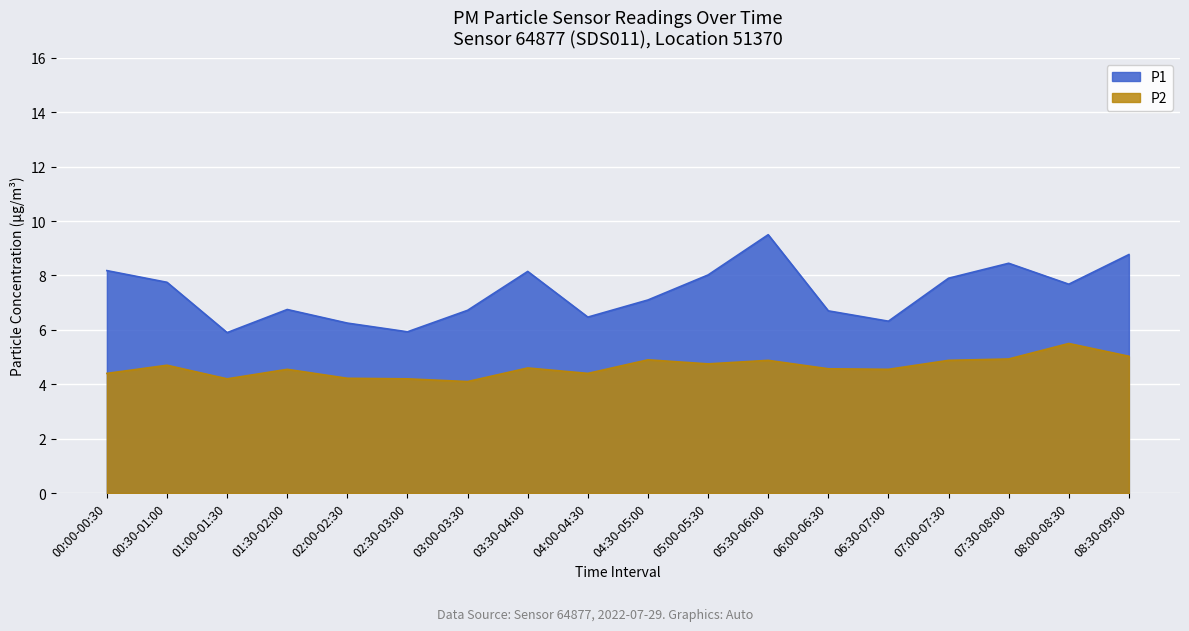

Reading left to right, what are all the values shown in this chart?

P1: 00:00-00:30=8.2	00:30-01:00=7.8	01:00-01:30=5.9	01:30-02:00=6.8	02:00-02:30=6.2	02:30-03:00=5.9	03:00-03:30=6.7	03:30-04:00=8.2	04:00-04:30=6.5	04:30-05:00=7.1	05:00-05:30=8.0	05:30-06:00=9.5	06:00-06:30=6.7	06:30-07:00=6.3	07:00-07:30=7.9	07:30-08:00=8.4	08:00-08:30=7.7	08:30-09:00=8.8
P2: 00:00-00:30=4.4	00:30-01:00=4.7	01:00-01:30=4.2	01:30-02:00=4.5	02:00-02:30=4.2	02:30-03:00=4.2	03:00-03:30=4.1	03:30-04:00=4.6	04:00-04:30=4.4	04:30-05:00=4.9	05:00-05:30=4.8	05:30-06:00=4.9	06:00-06:30=4.6	06:30-07:00=4.5	07:00-07:30=4.9	07:30-08:00=4.9	08:00-08:30=5.5	08:30-09:00=5.0